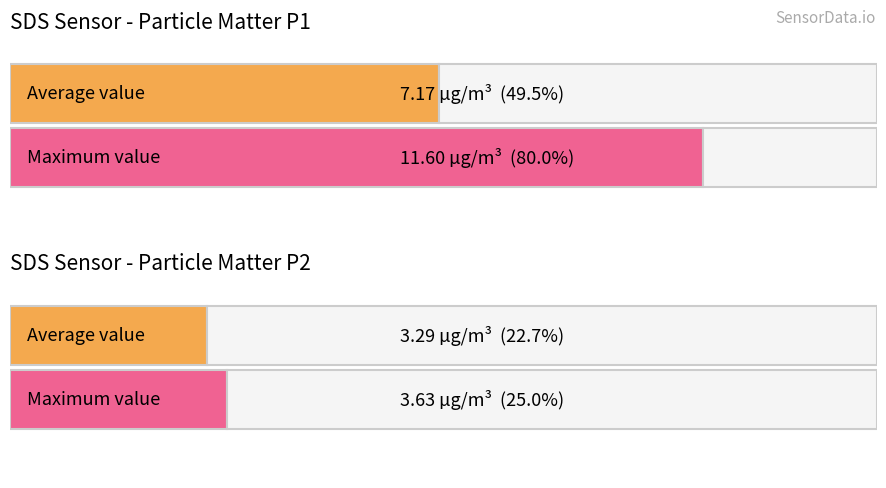

How many bars are there in each group?

2